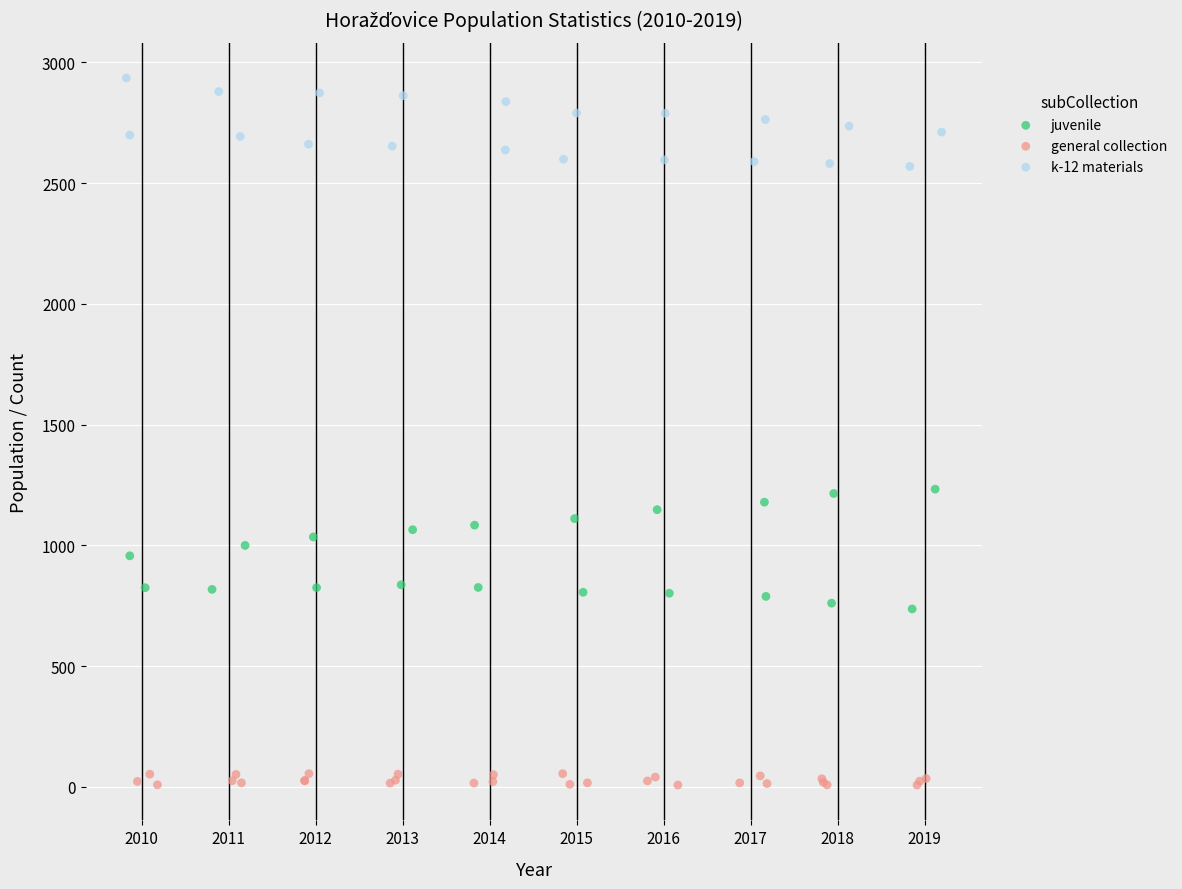

What are all the series names shown in the legend?

juvenile, general collection, k-12 materials